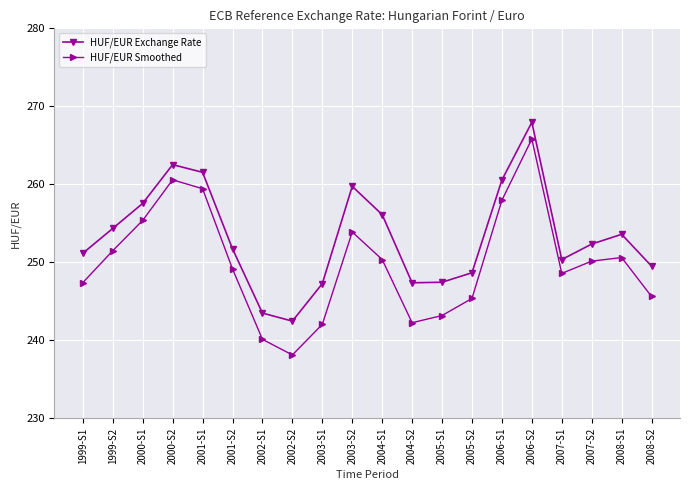

How many interior local peaks does the HUF/EUR Smoothed series have?

4